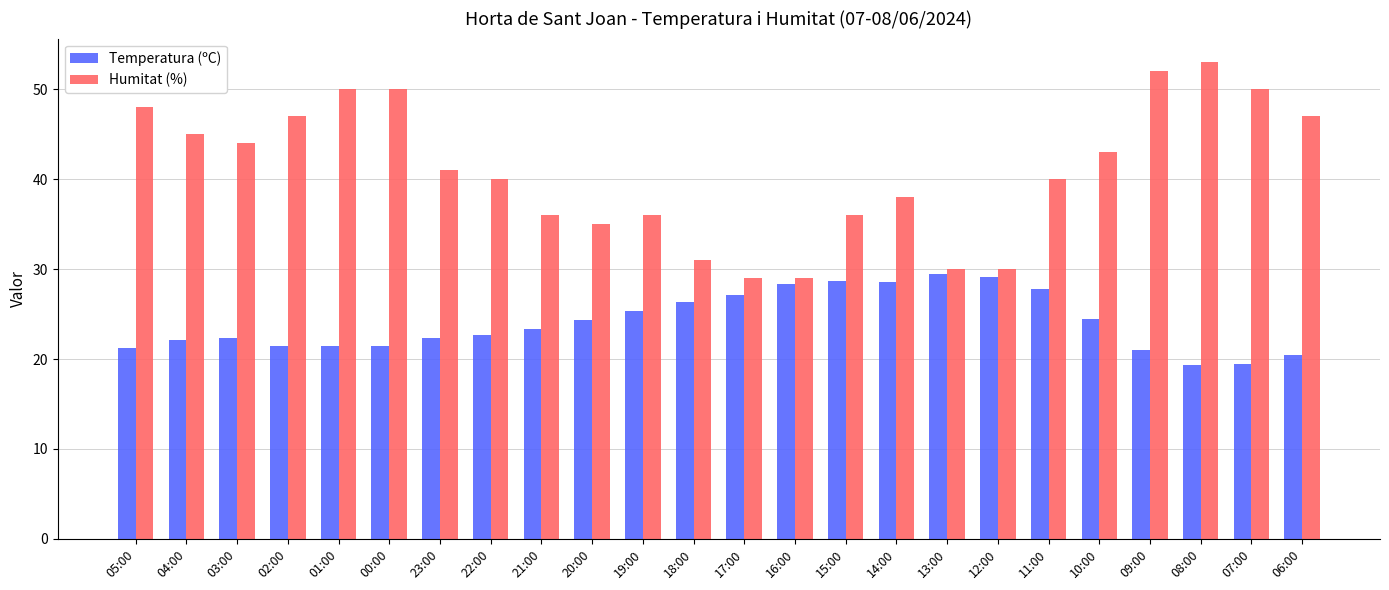

Which series has the largest range (max minus min)?

Humitat (%)